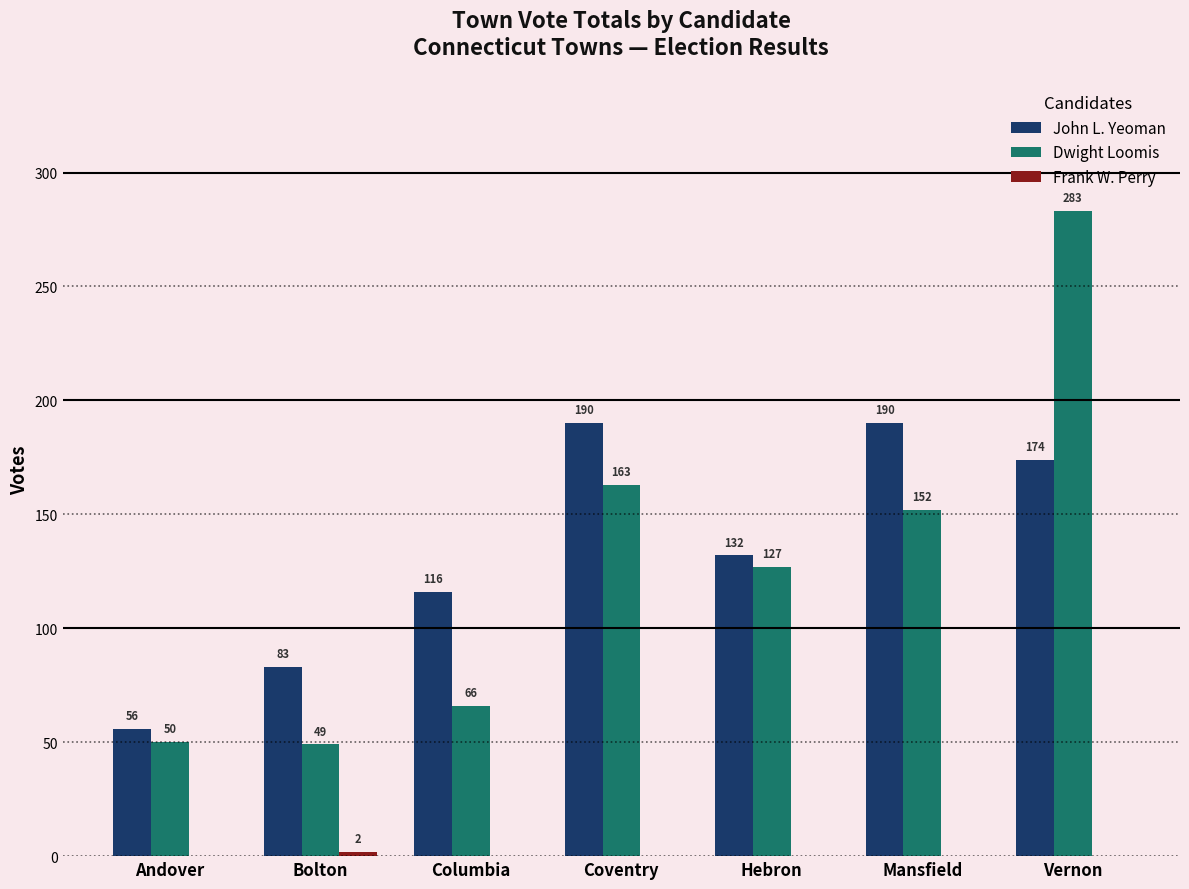

Is it true that John L. Yeoman equals 190 at Coventry?

True